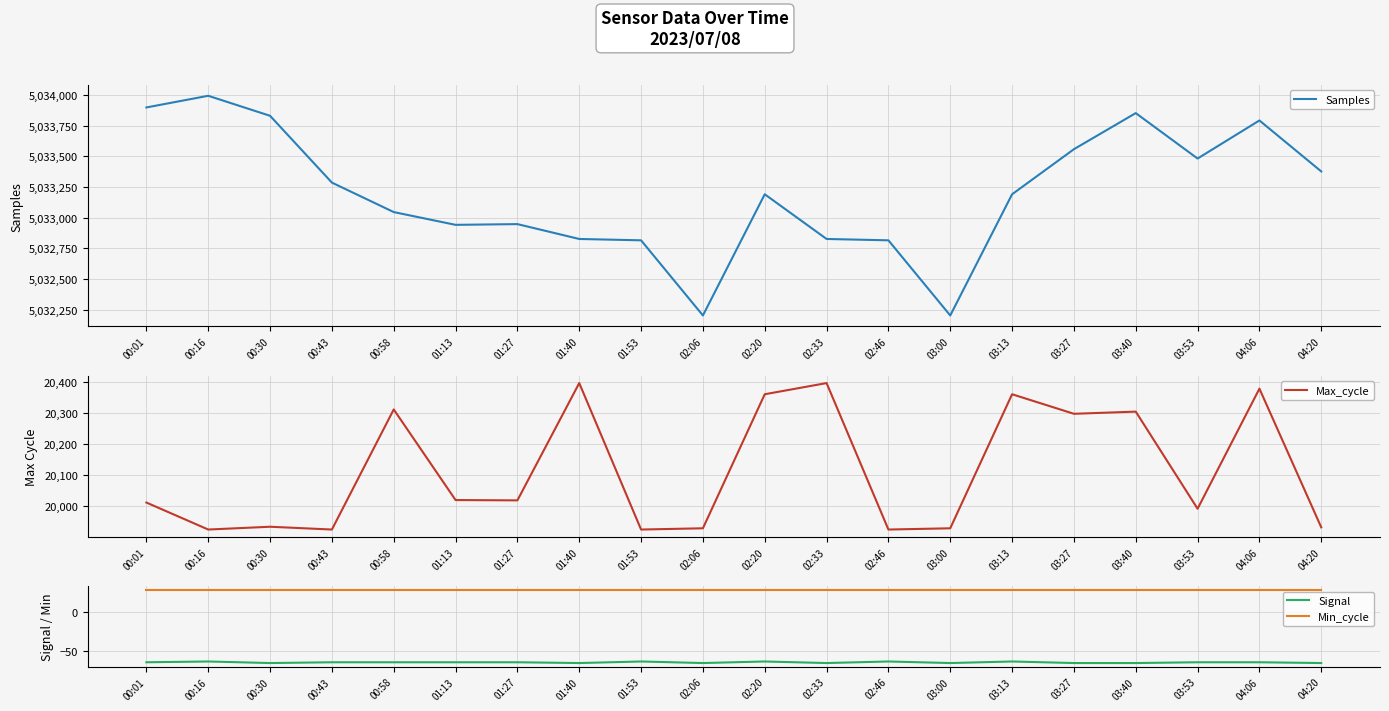

True or false: Max_cycle and Samples intersect in this chart.

False